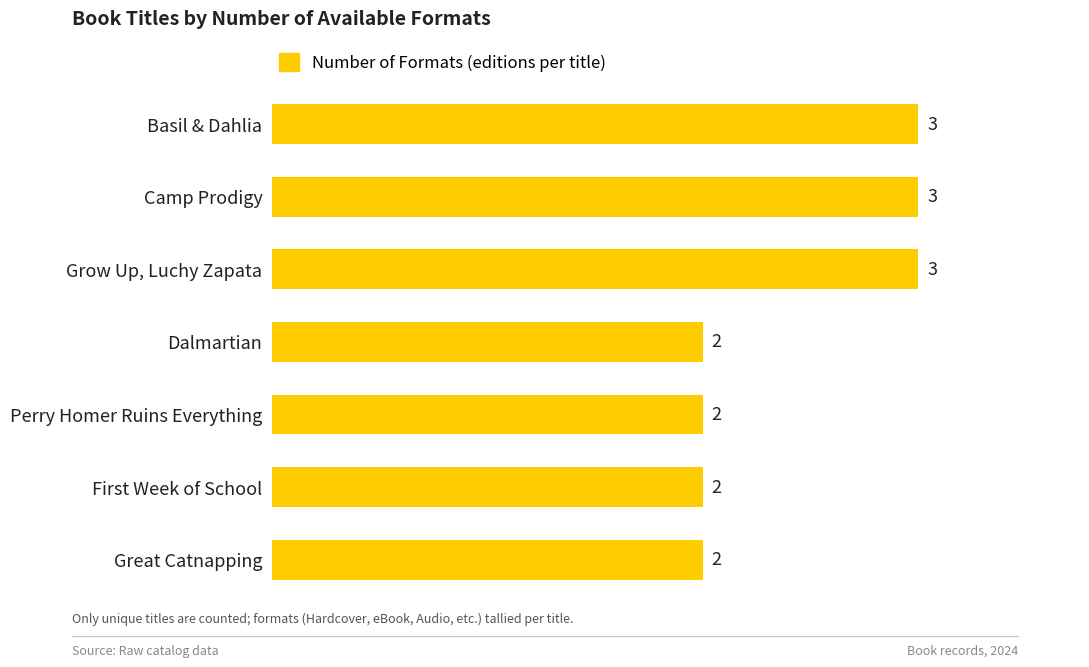

What is the ratio of the value at Basil & Dahlia to the value at Great Catnapping?

1.5